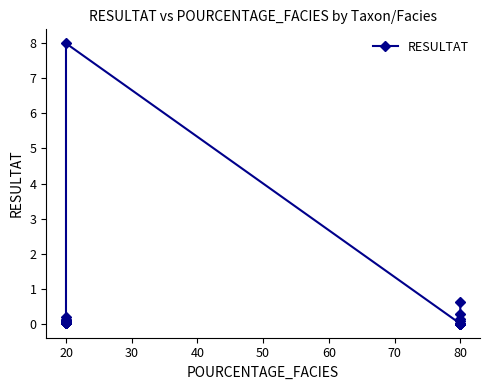

How many interior local peaks (higher than both neighbors) does the data have?

1